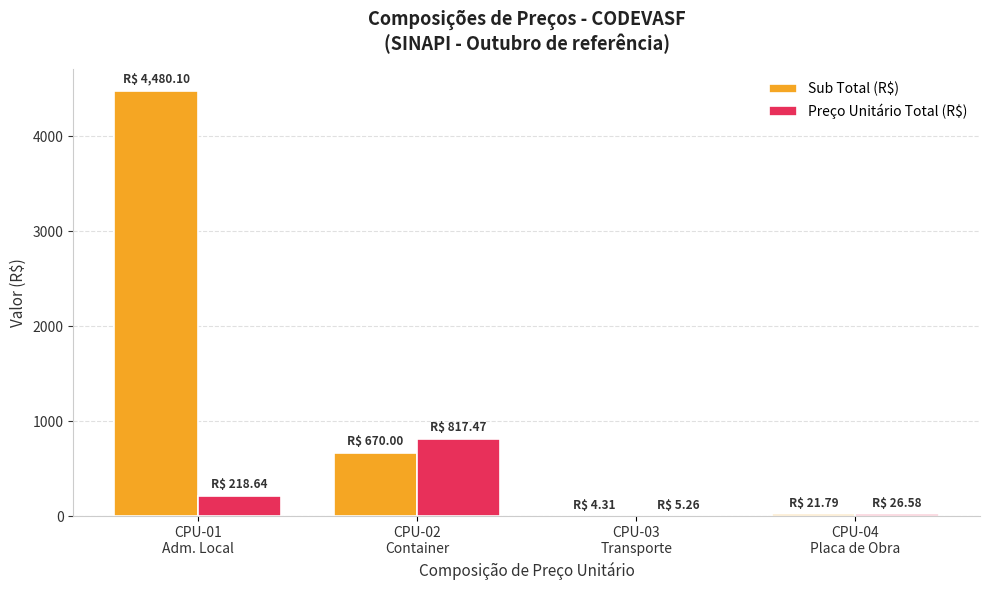

At which category is the sum across all series the highest?

CPU-01
Adm. Local